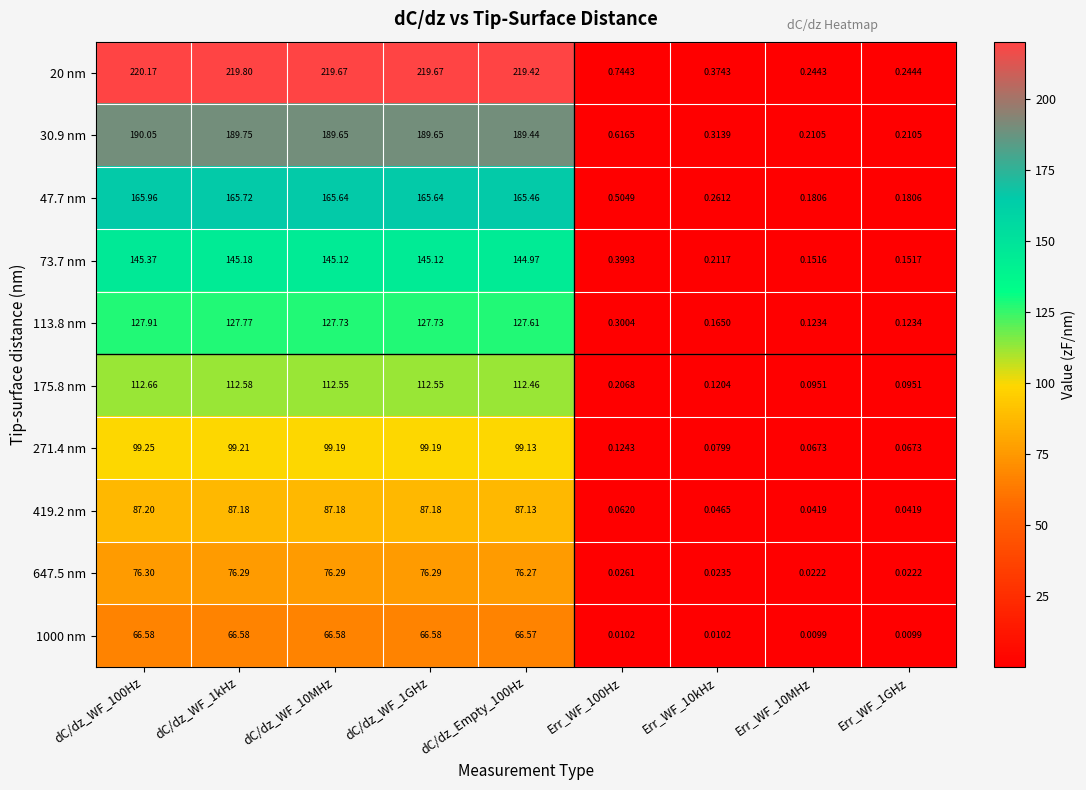

Is the value of 647.5 nm at Err_WF_10kHz greater than the value of 20 nm at Err_WF_10kHz?

No